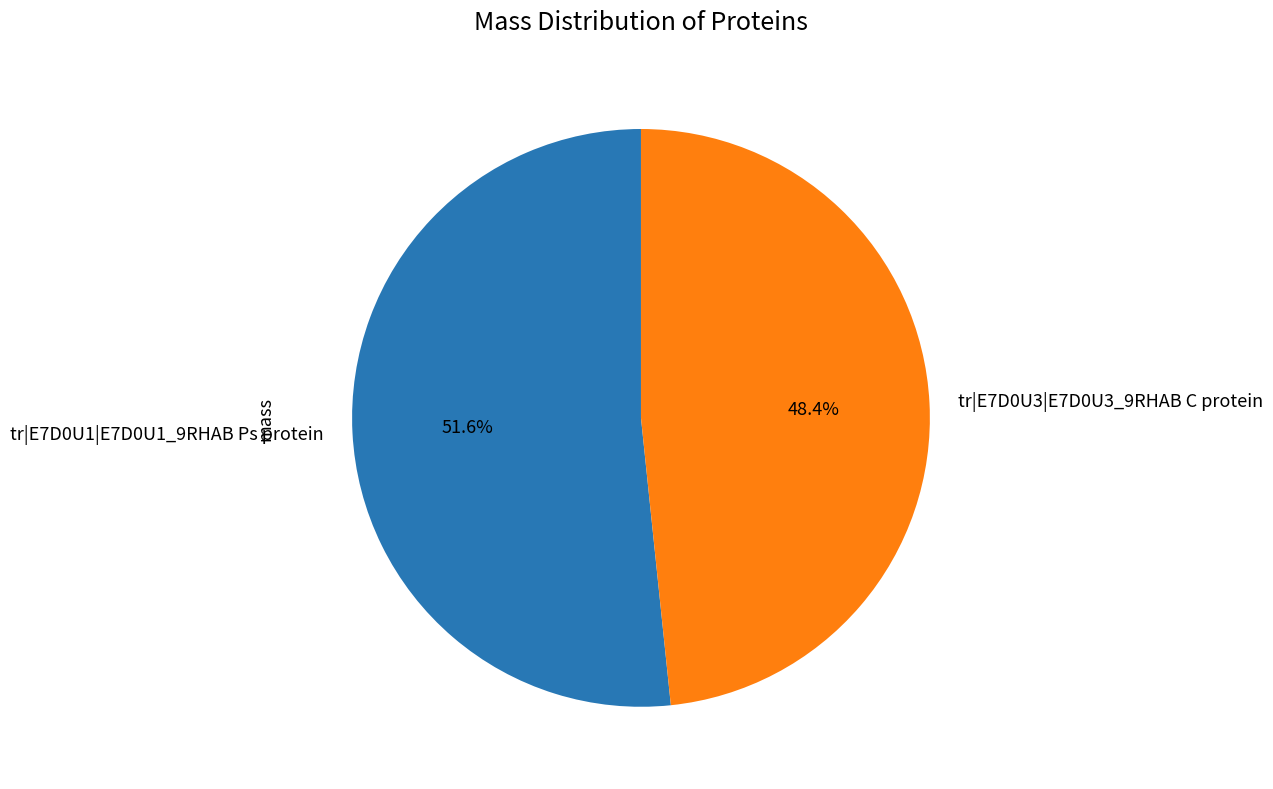

To the nearest percent, what is the average slice percentage?

50%